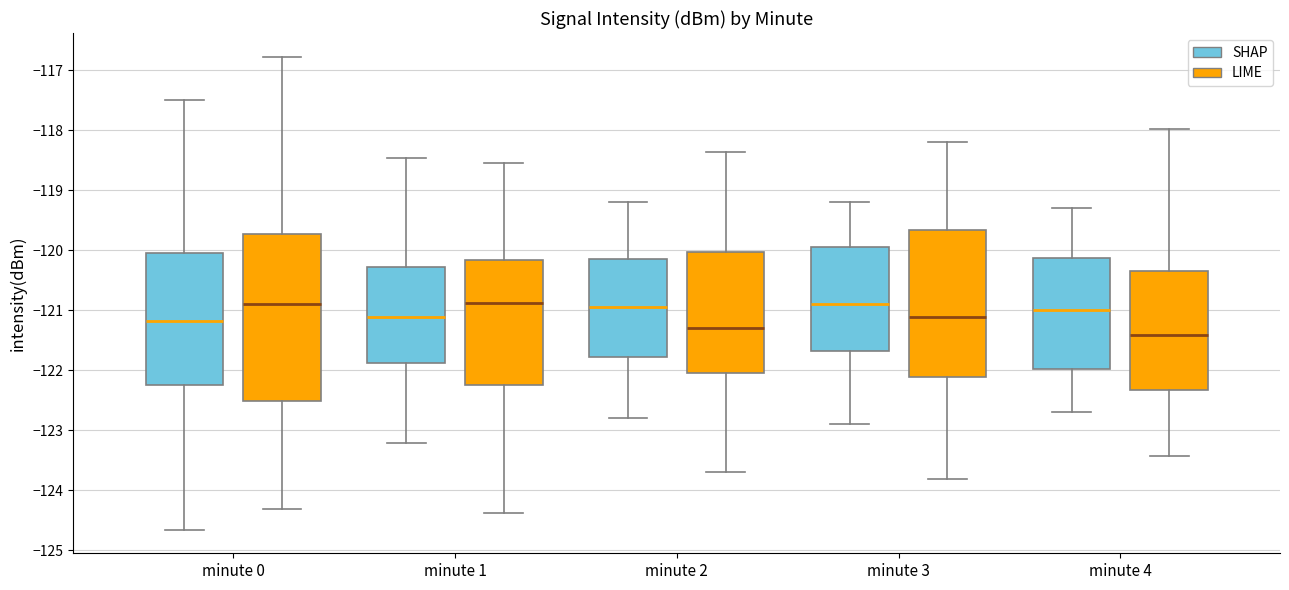

Reading left to right, transcribe this box plot: for each box, give where its median line is, the range the box spans, and where its two whiskers end, as read against the y-axis. The values are not printed on the chart, so give them approximately, as read against the axis.

minute 0 (SHAP): median -121.2, box -122.2 to -120.0, whiskers -124.7 to -117.5
minute 0 (LIME): median -120.9, box -122.5 to -119.7, whiskers -124.3 to -116.8
minute 1 (SHAP): median -121.1, box -121.9 to -120.3, whiskers -123.2 to -118.5
minute 1 (LIME): median -120.9, box -122.2 to -120.2, whiskers -124.4 to -118.5
minute 2 (SHAP): median -120.9, box -121.8 to -120.1, whiskers -122.8 to -119.2
minute 2 (LIME): median -121.3, box -122.1 to -120.0, whiskers -123.7 to -118.4
minute 3 (SHAP): median -120.9, box -121.7 to -119.9, whiskers -122.9 to -119.2
minute 3 (LIME): median -121.1, box -122.1 to -119.7, whiskers -123.8 to -118.2
minute 4 (SHAP): median -121.0, box -122.0 to -120.1, whiskers -122.7 to -119.3
minute 4 (LIME): median -121.4, box -122.3 to -120.3, whiskers -123.4 to -118.0